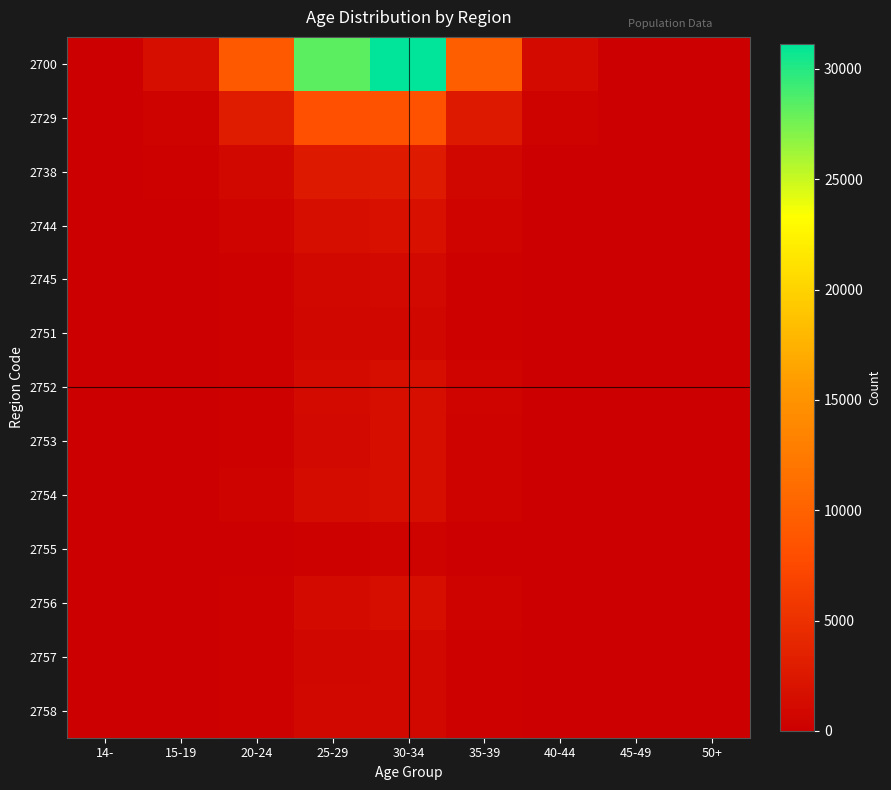

What is the spread (max minus min) of values at 20-24?

9149